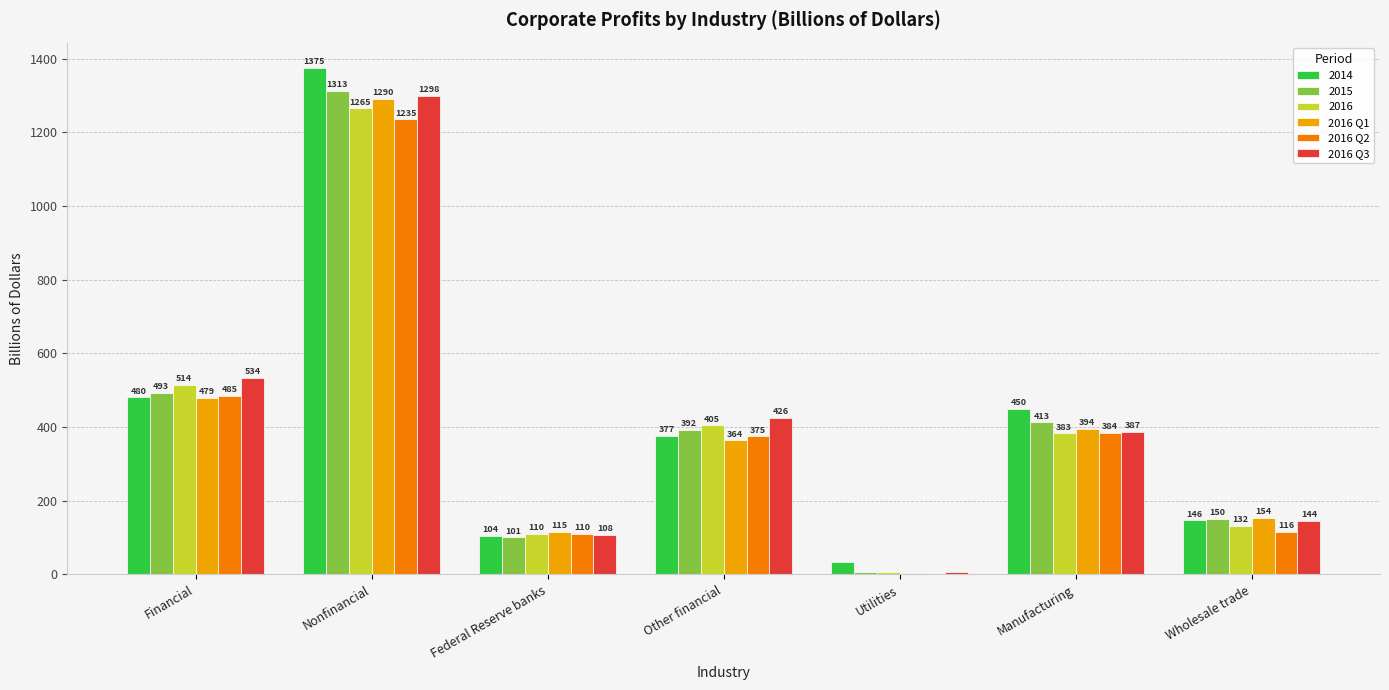

Does the chart contain stacked bars?

No